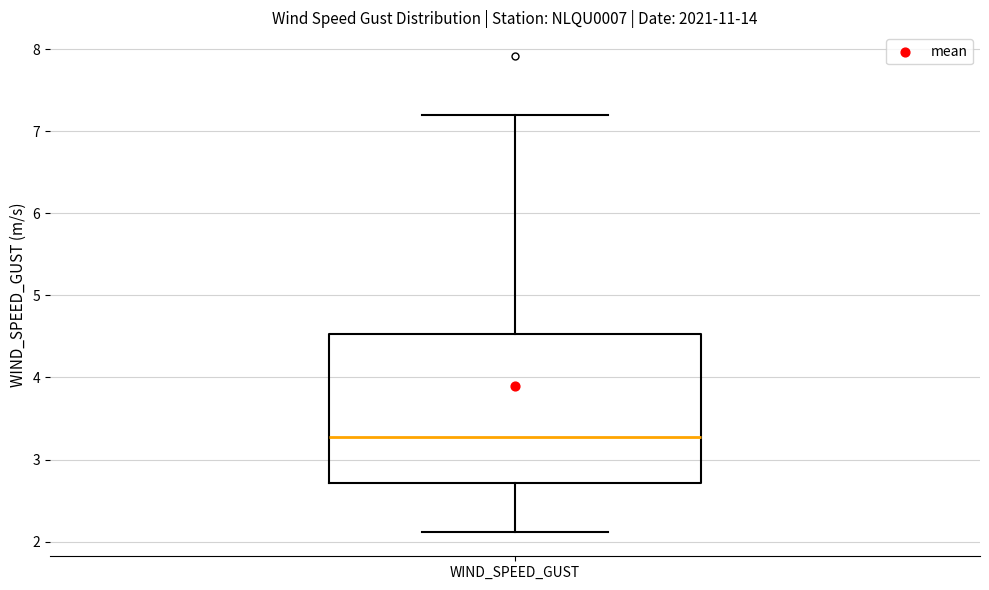

Where does the lower whisker of the box for WIND_SPEED_GUST end on the y-axis? The values are not printed on the chart, so give them approximately, as read against the axis.

2.1